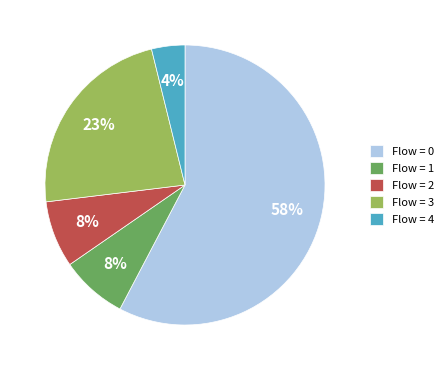

How many segments does this pie chart have?

5